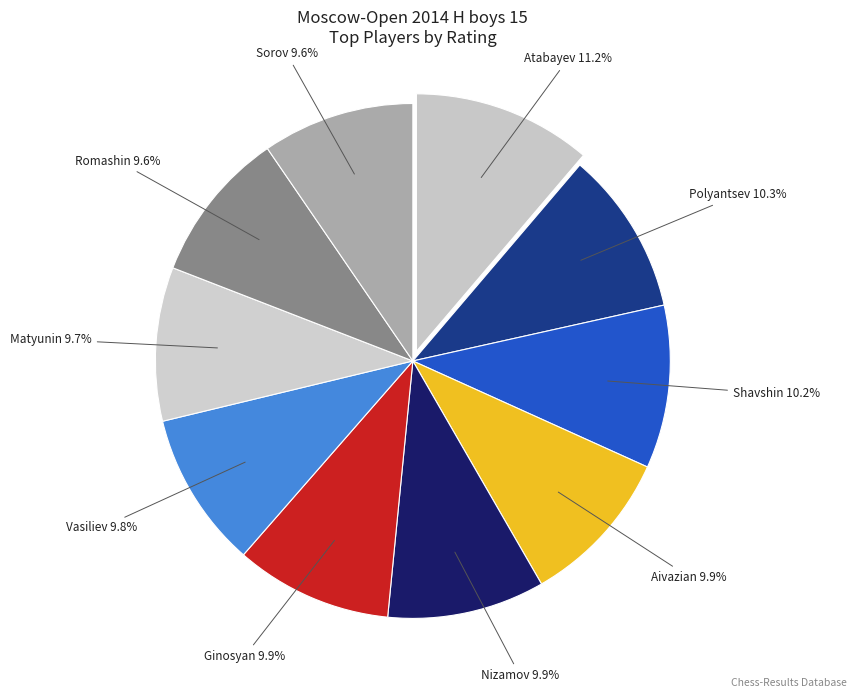

How many slices are in this pie chart?

10